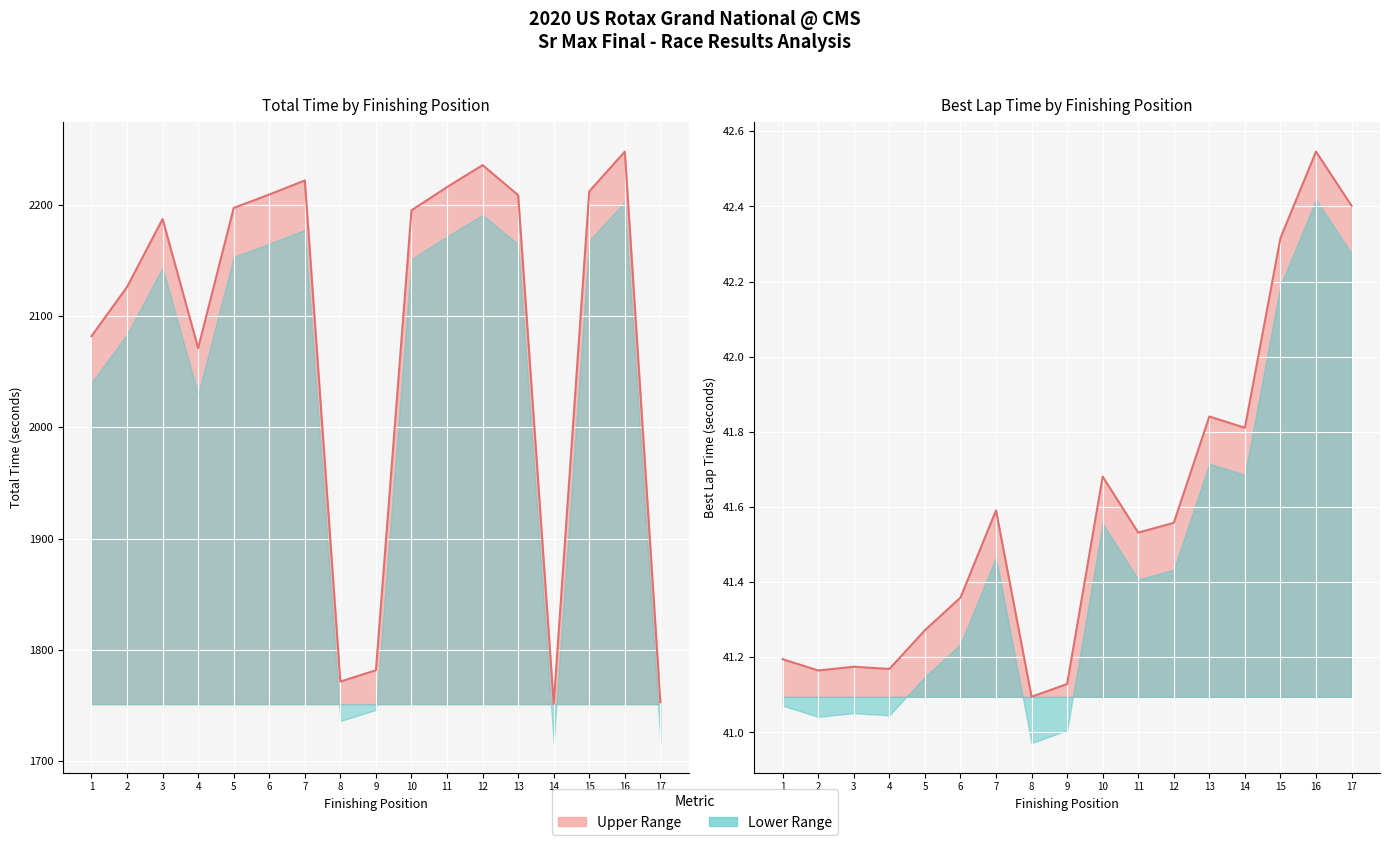

Is it true that the value at 8 is 1771.5?

True